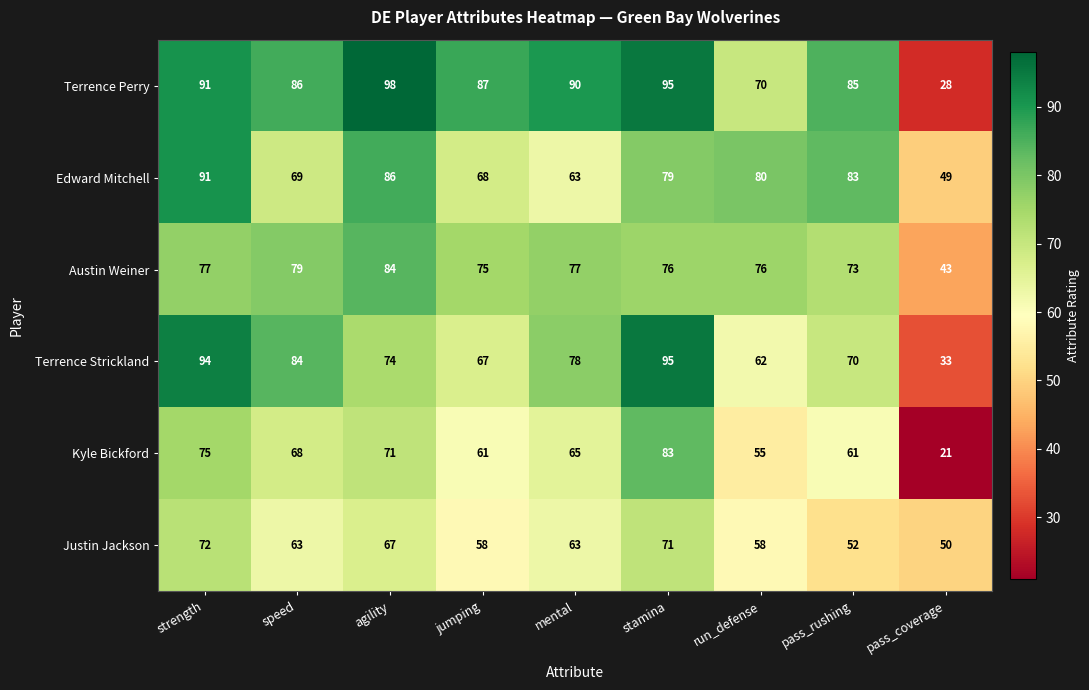

Where is Edward Mitchell nearest to the value 70?

speed